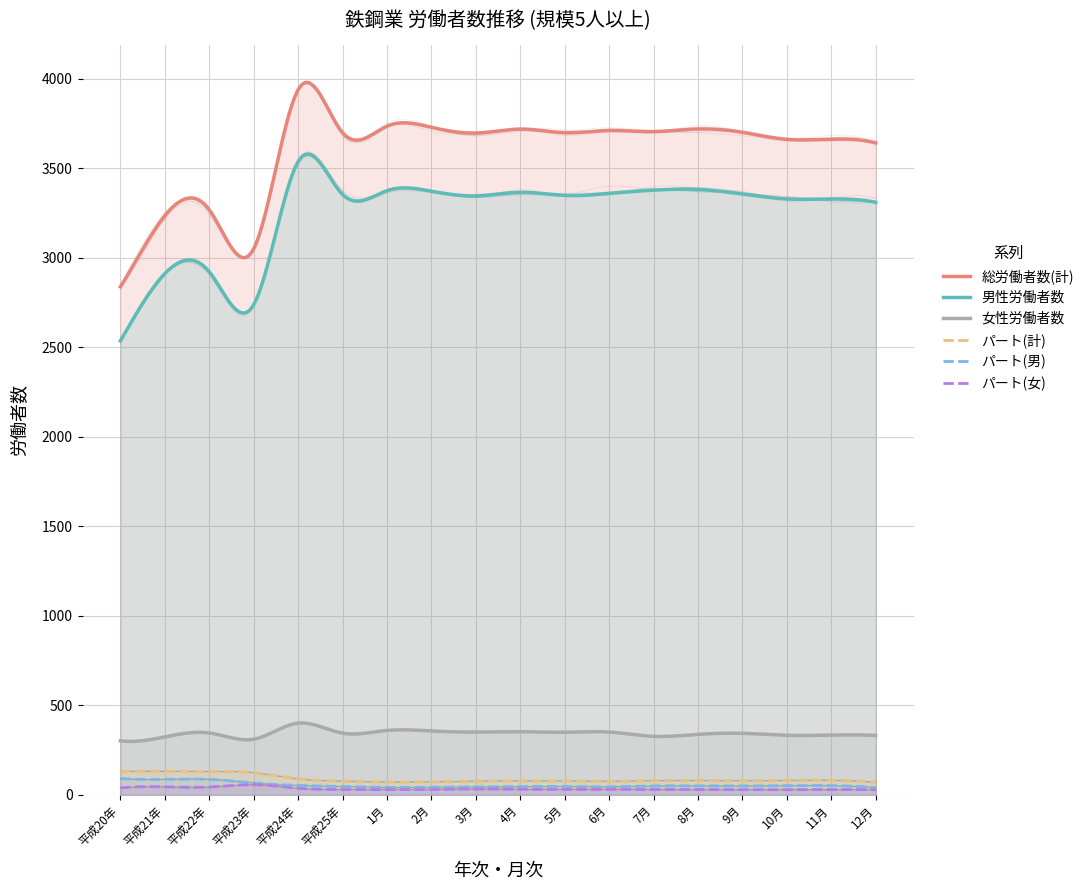

The パート(女) series shows 10 at 12月. True or false?

False